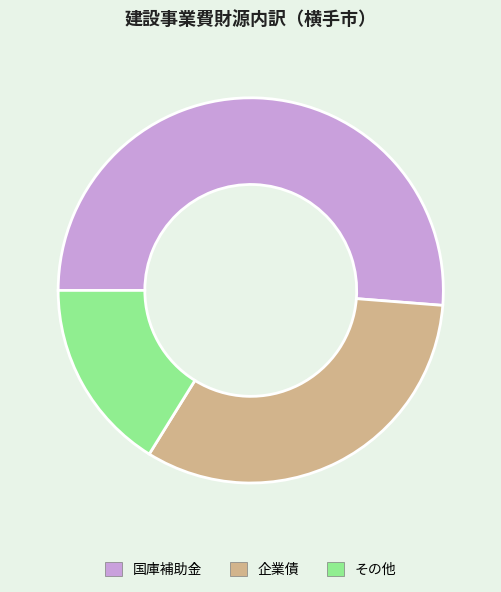

True or false: 国庫補助金 accounts for 15% of the total.

False